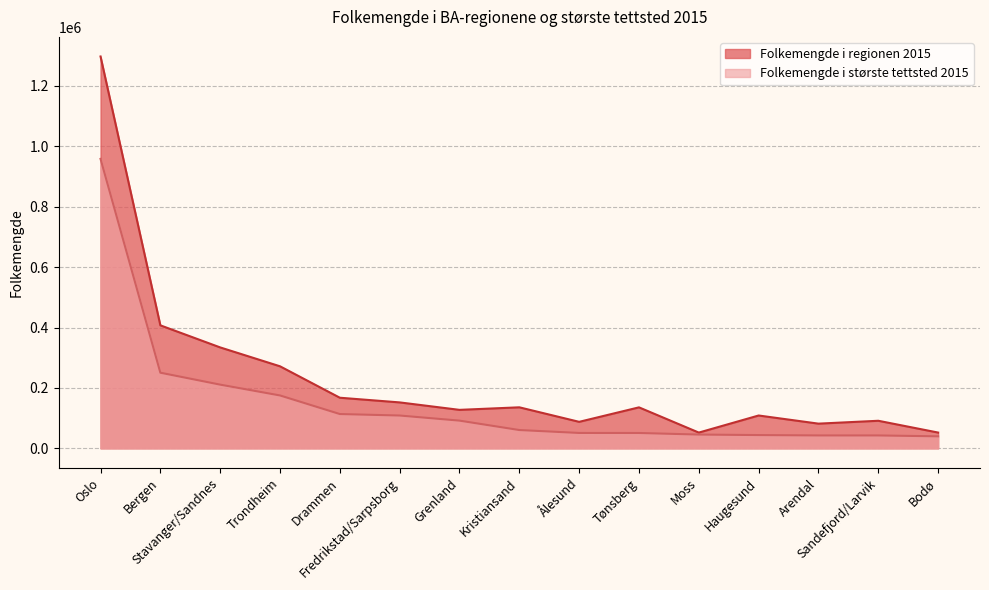

What value does the Folkemengde i største tettsted 2015 series have at Ålesund?

50917